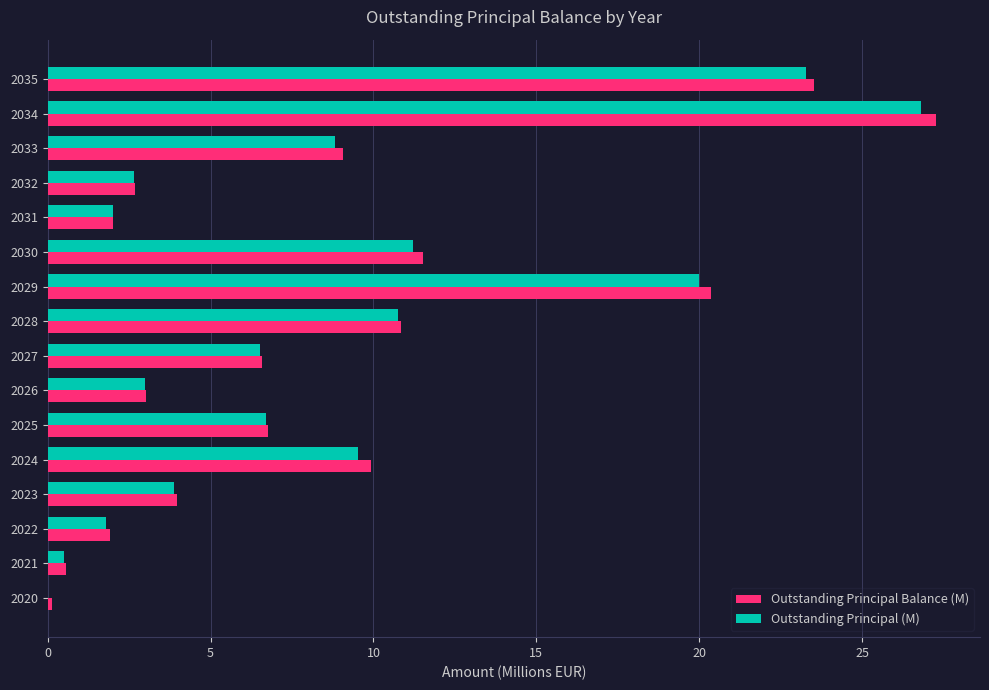

What value does the Outstanding Principal (M) series have at 2034?

26.8